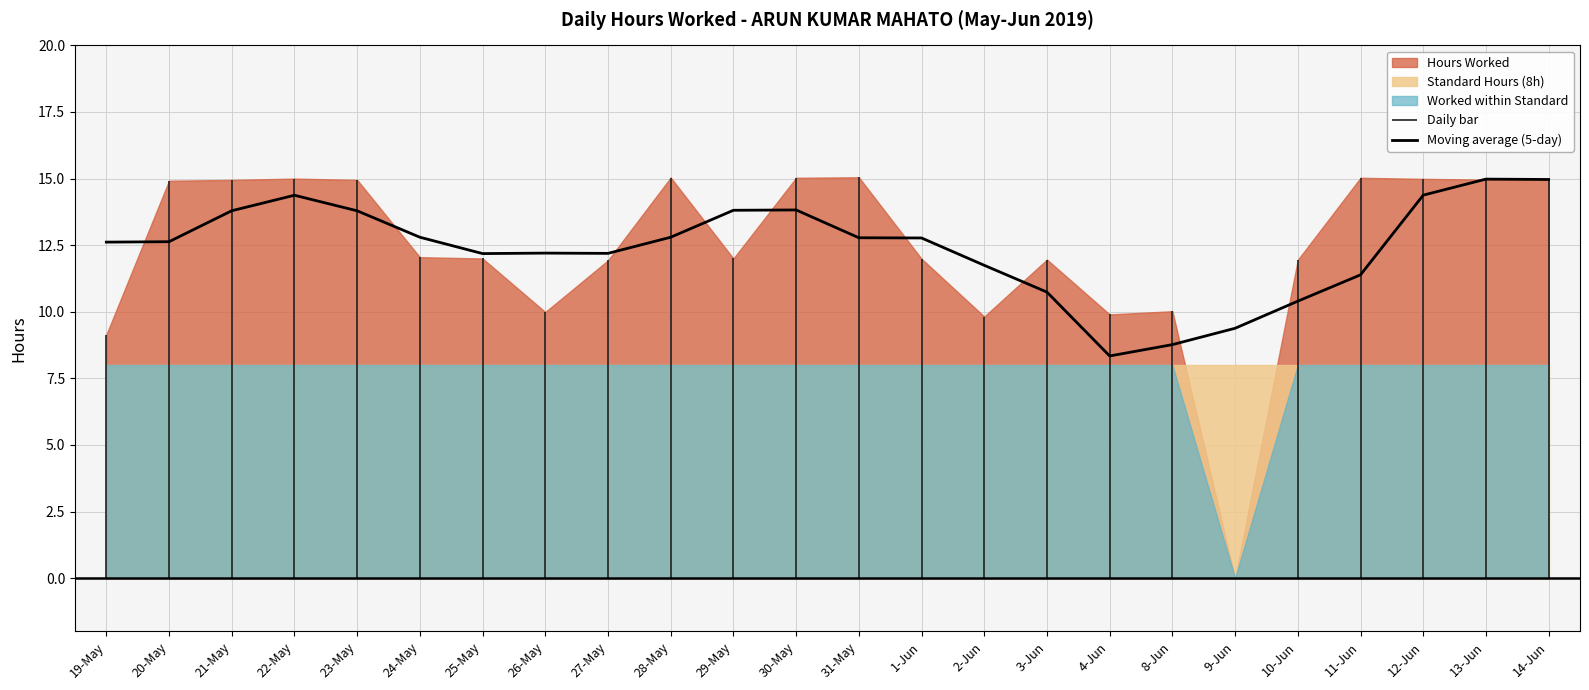

How many lines are shown in the chart?

1